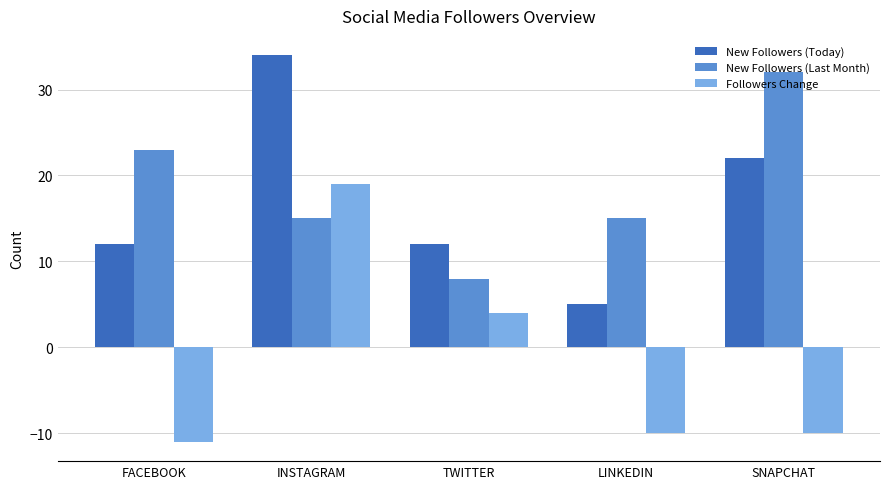

Is the value of New Followers (Today) at INSTAGRAM greater than the value of New Followers (Last Month) at LINKEDIN?

Yes